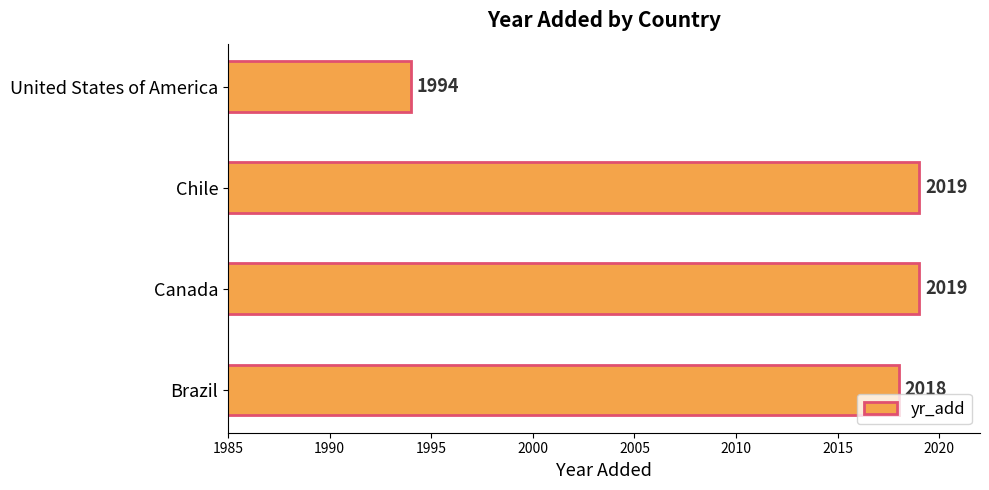

Read the value at Brazil, to the nearest 5.

2020